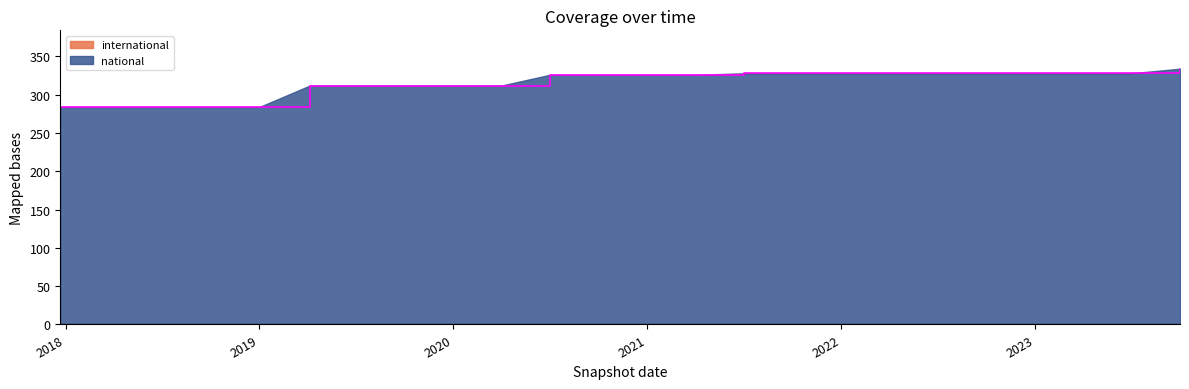

What is the difference between the second highest and minimum values?

44